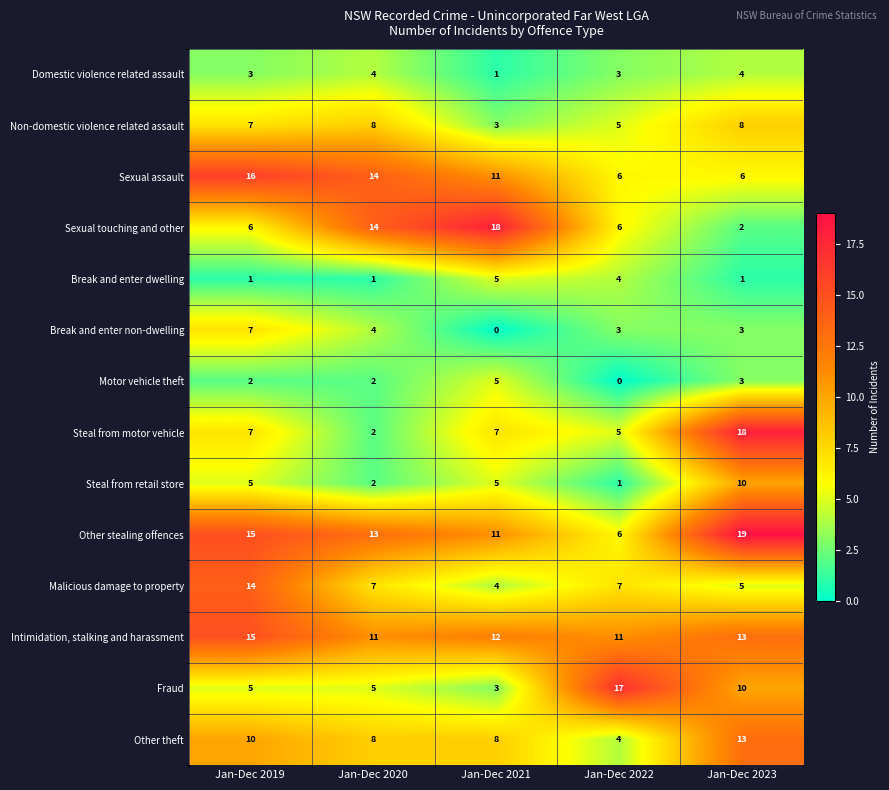

True or false: Other theft has a value of 8 at Jan-Dec 2021.

True